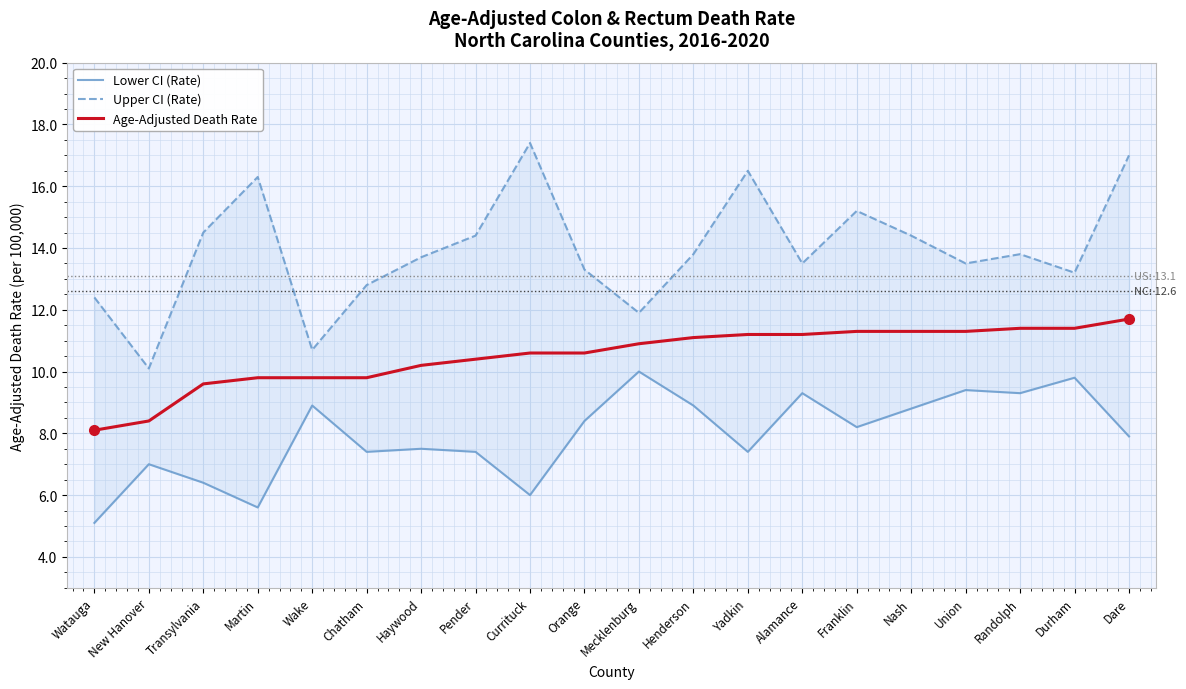

Which category has the lowest value in the Upper CI (Rate) series?

New Hanover